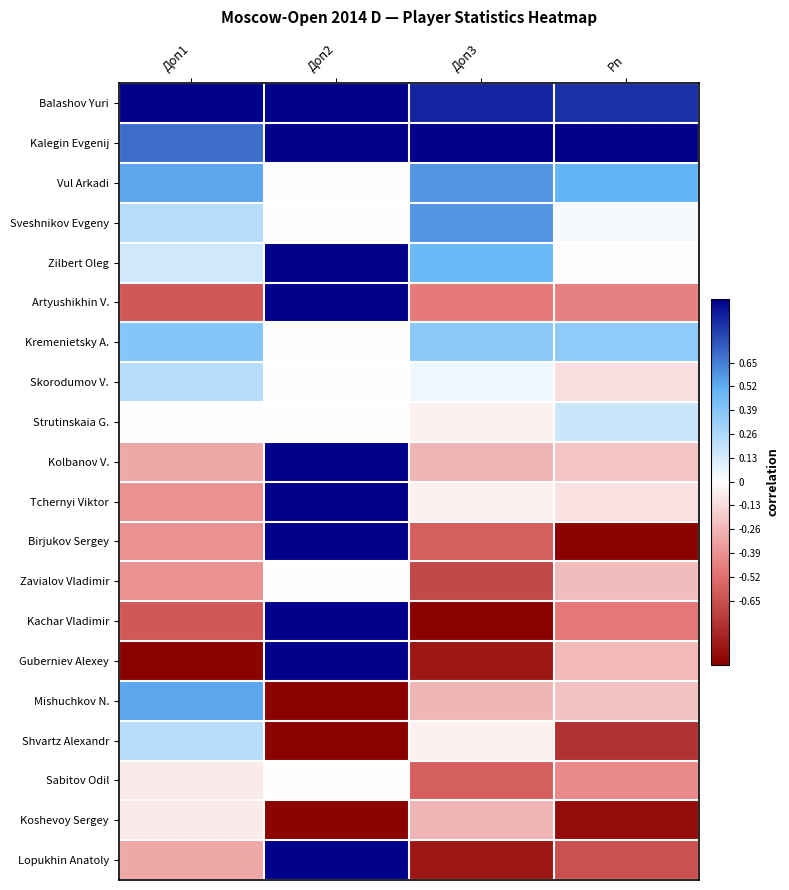

What is the total value across all series at Доп3?

-2.1